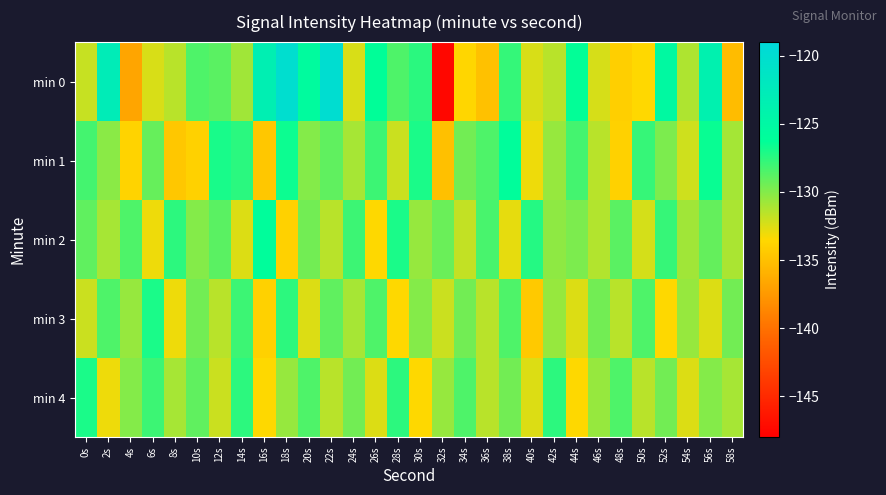

Which category has the lowest value across all series?

32s